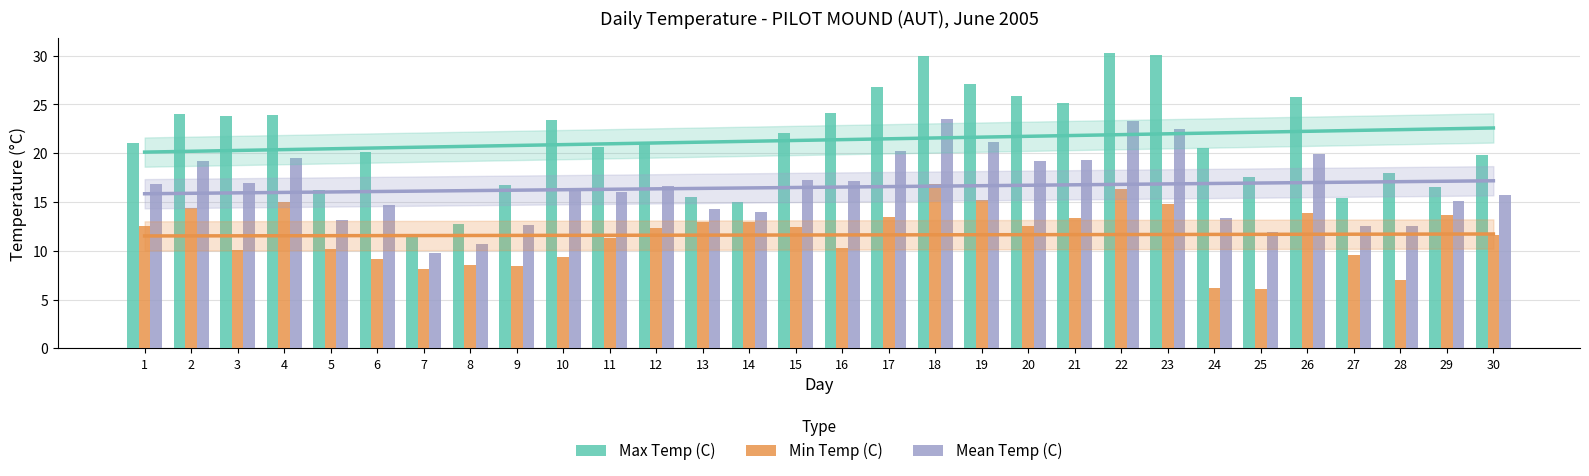

Between 2 and 17, which series saw the biggest shift?

Max Temp (C)